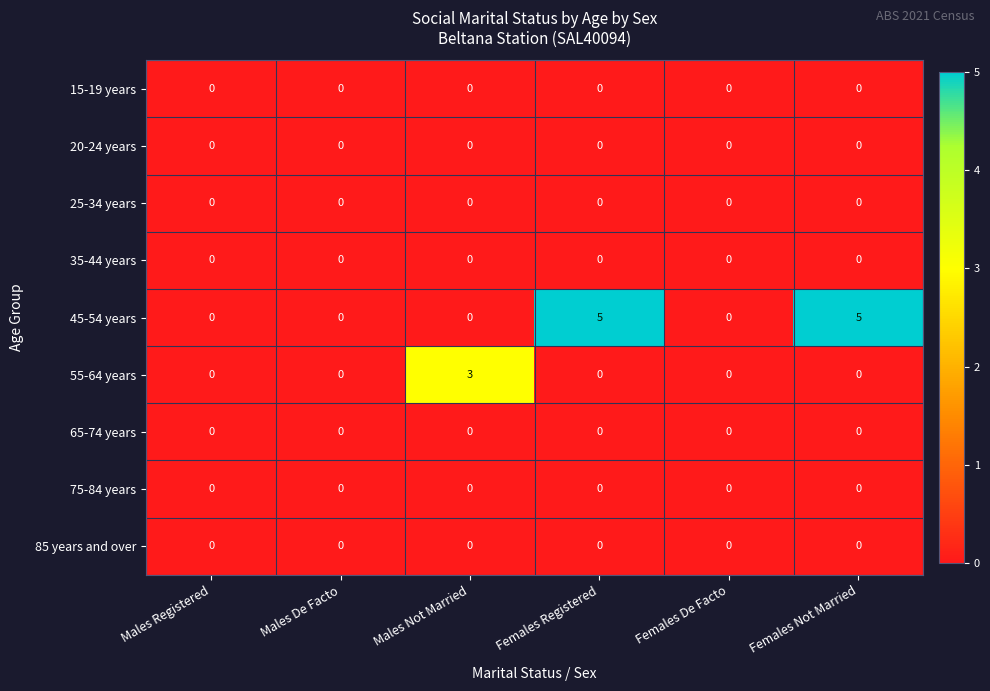

What is the maximum value shown in the chart?

5